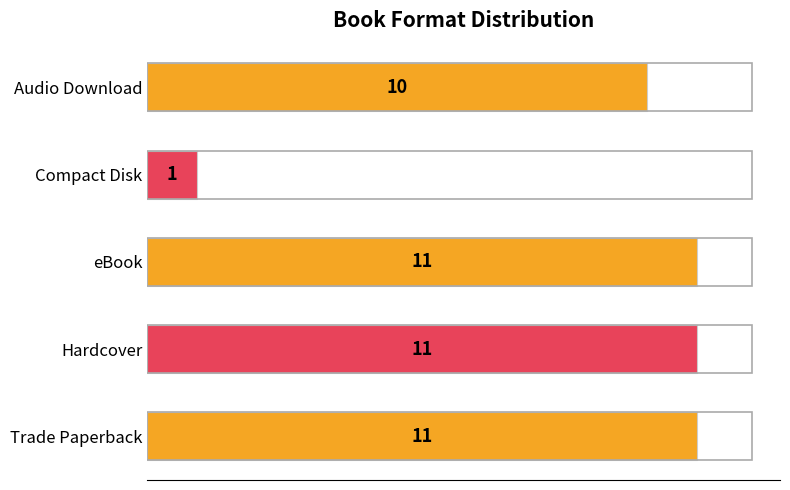

Where is the data nearest to the value 6?

Audio Download